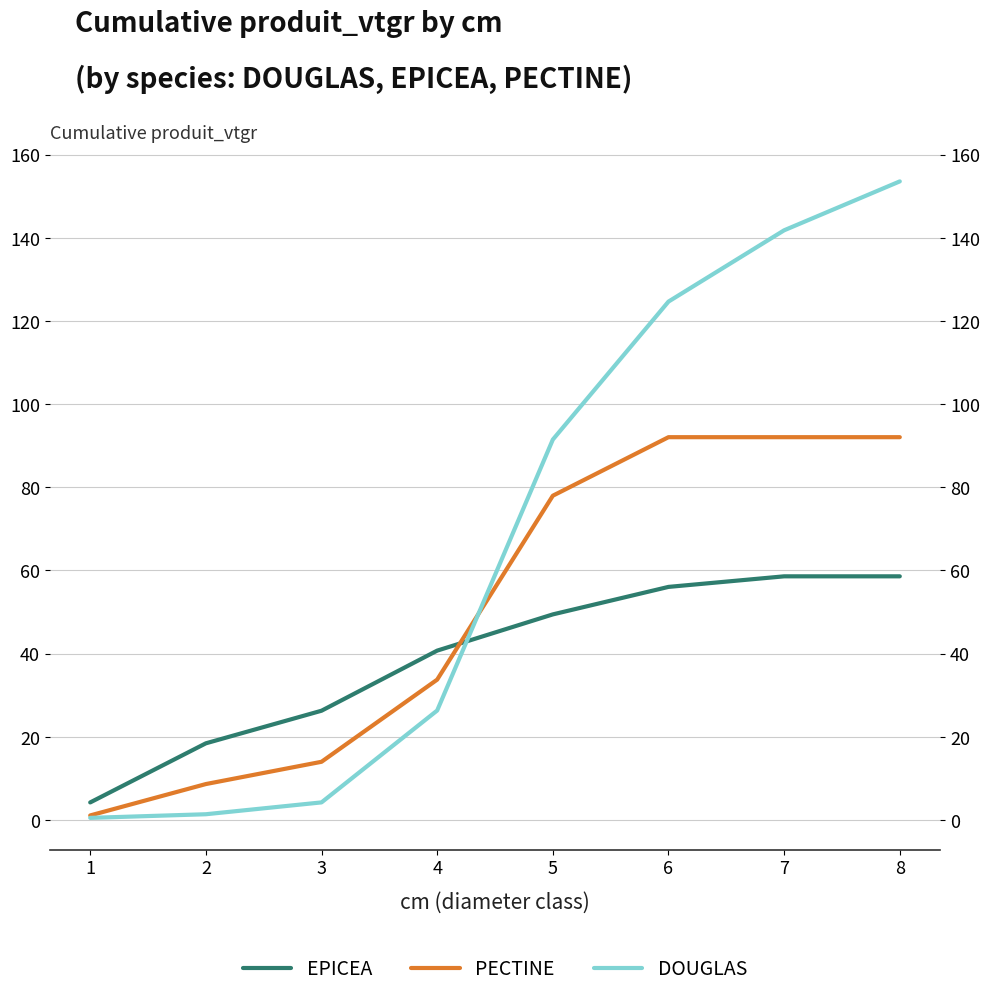

True or false: DOUGLAS and PECTINE cross at least once.

True